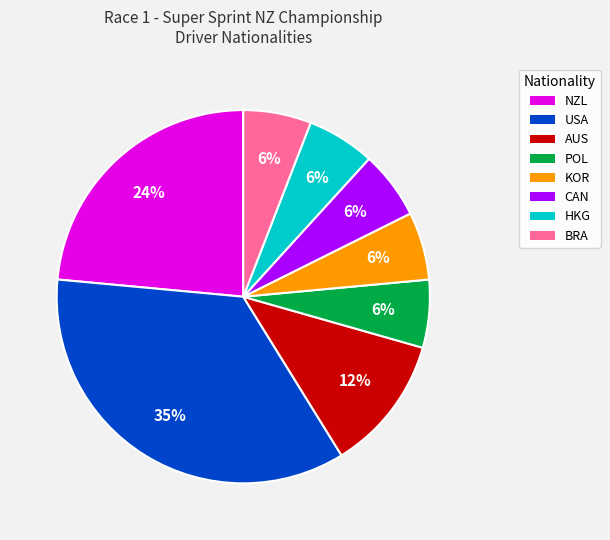

Is there a majority slice in this chart?

No